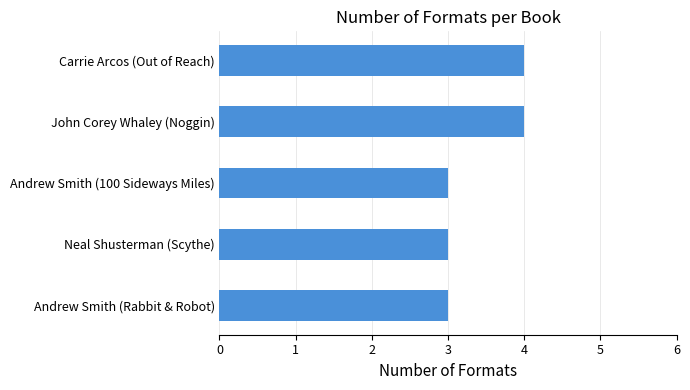

What is the greatest value displayed?

4